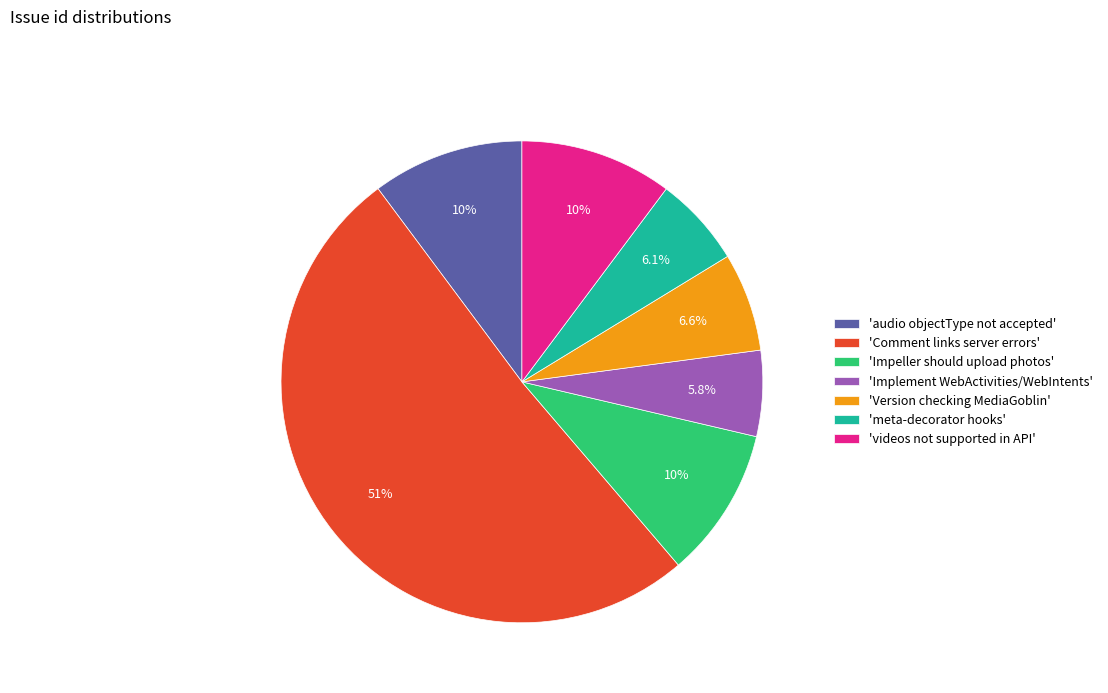

What is the total percentage of 'Impeller should upload photos' and 'audio objectType not accepted'?

20.3%